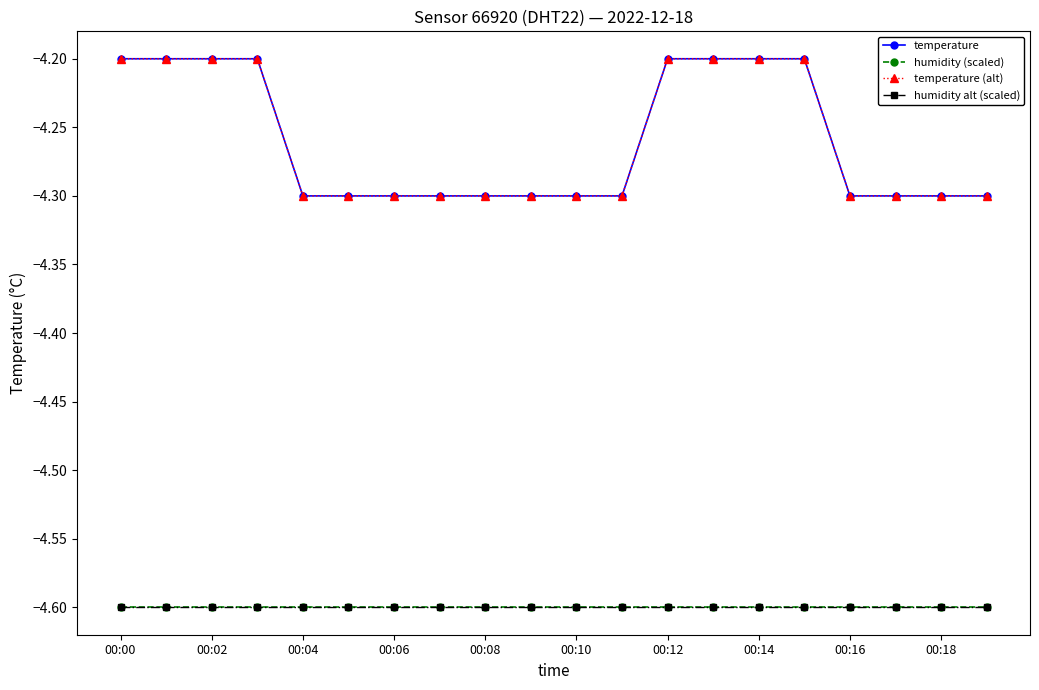

True or false: temperature (alt) has more than 2 points higher than both neighbors.

False